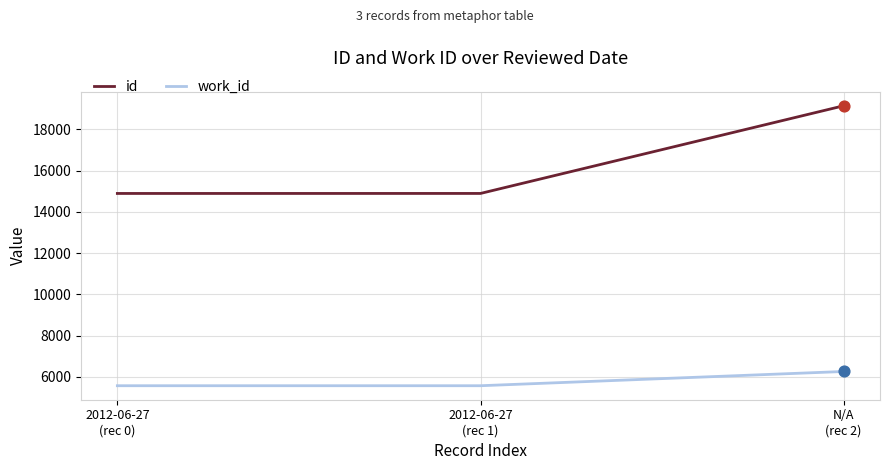

What is the sum of all work_id values?

17412